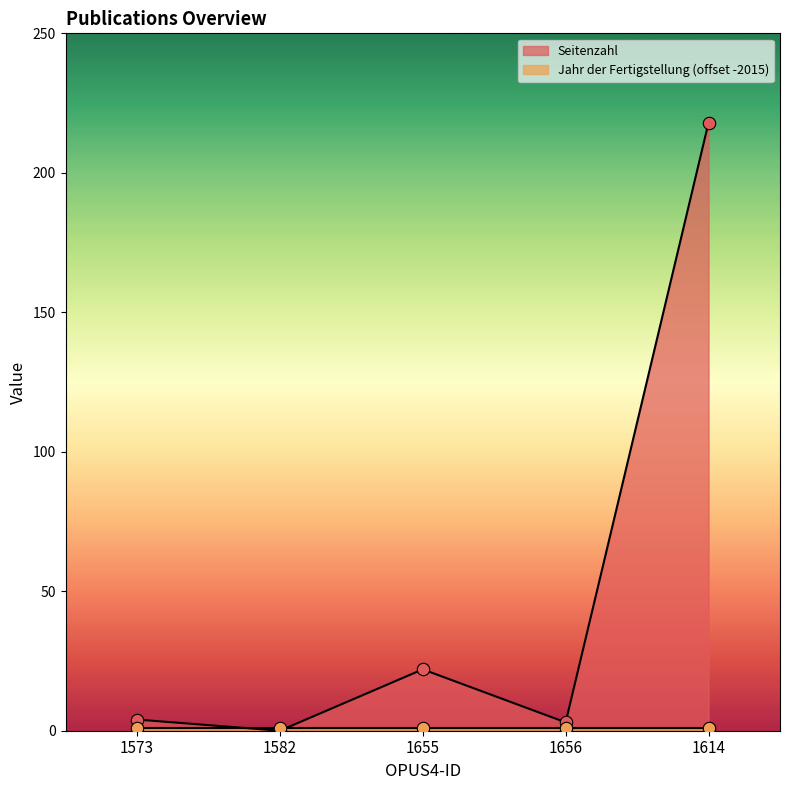

What is the change in value from 1573 to 1582?

-4